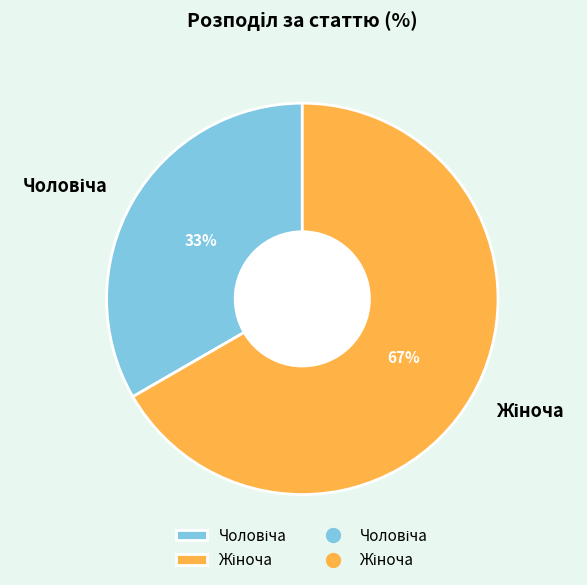

Does any single category account for the majority?

Yes